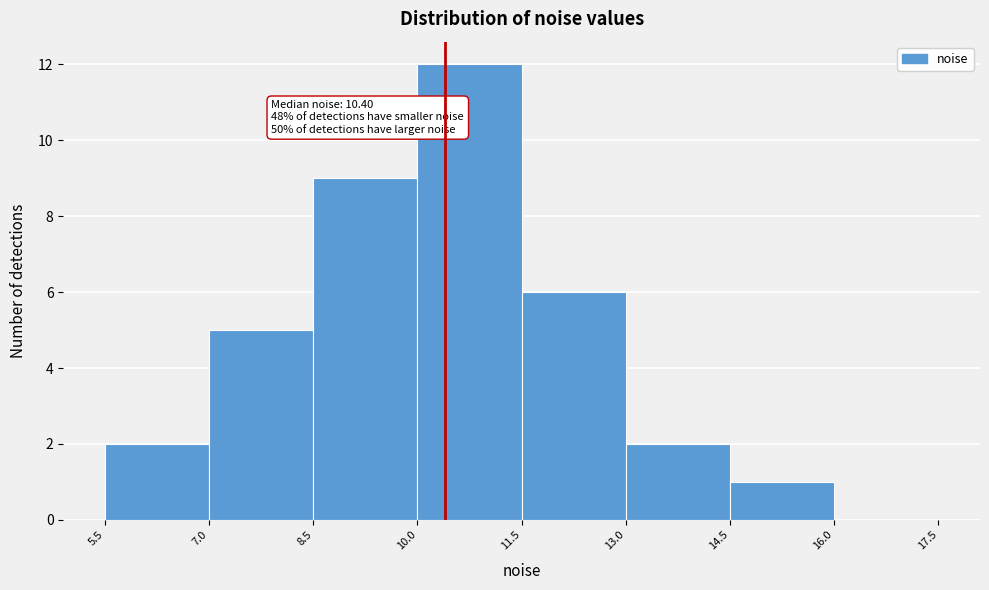

Which range on the x-axis has the tallest bar?

10.0 to 11.5